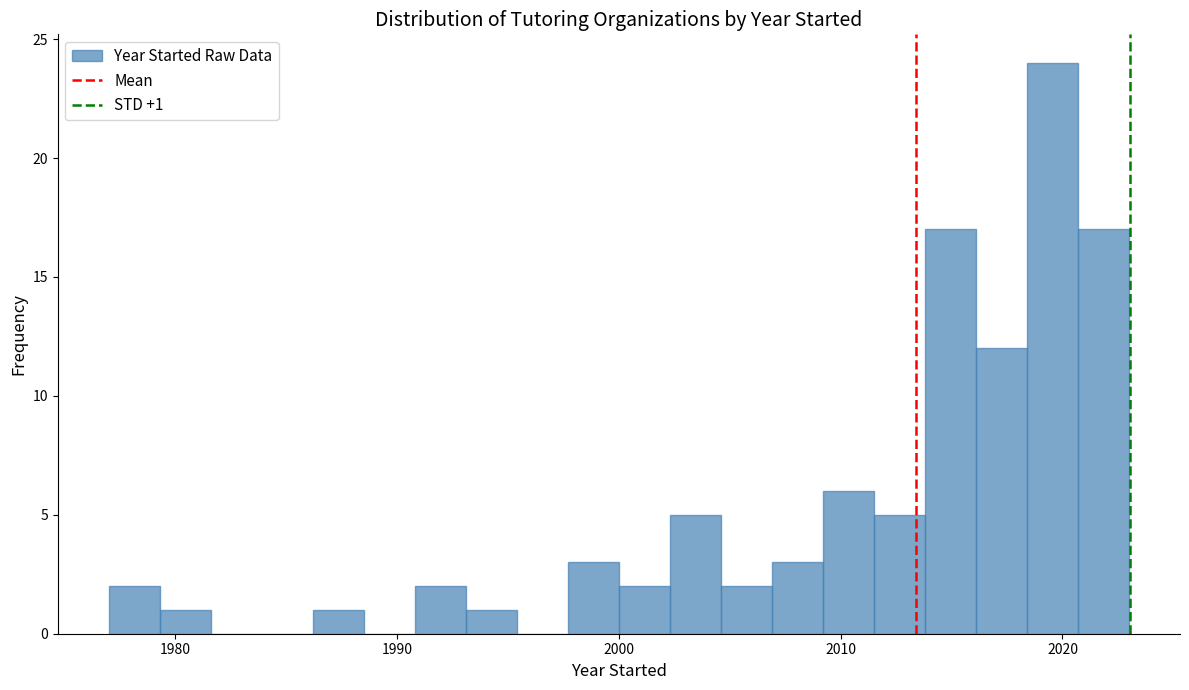

Around what value on the x-axis is the tallest bar? Give the approximate position of its centre, as read against the axis.

2020